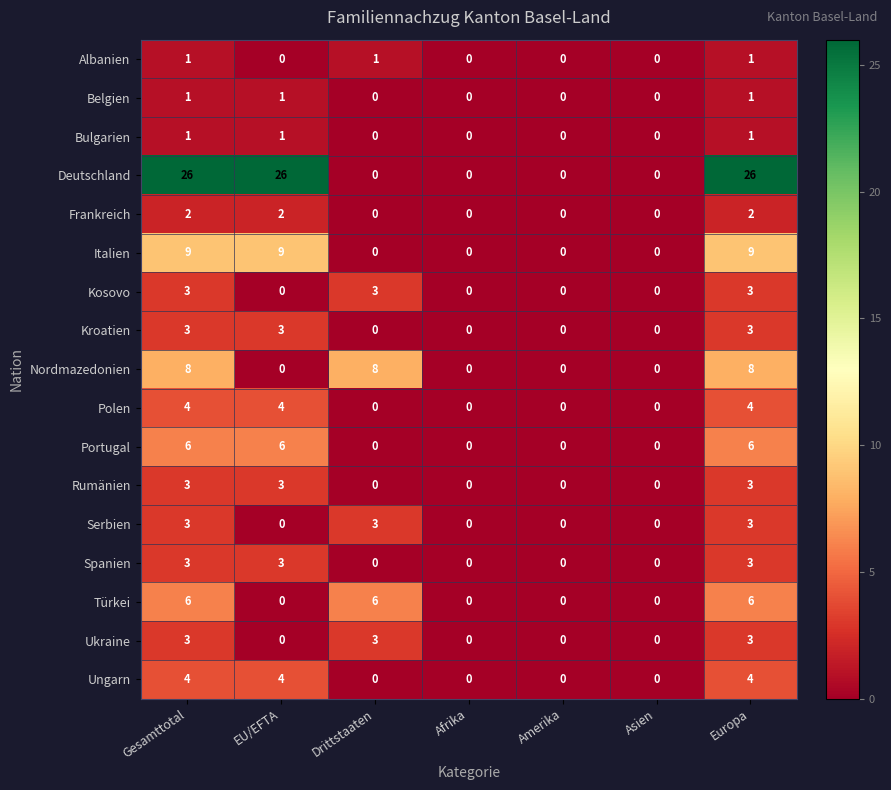

At how many categories does at least one series exceed 25?

3